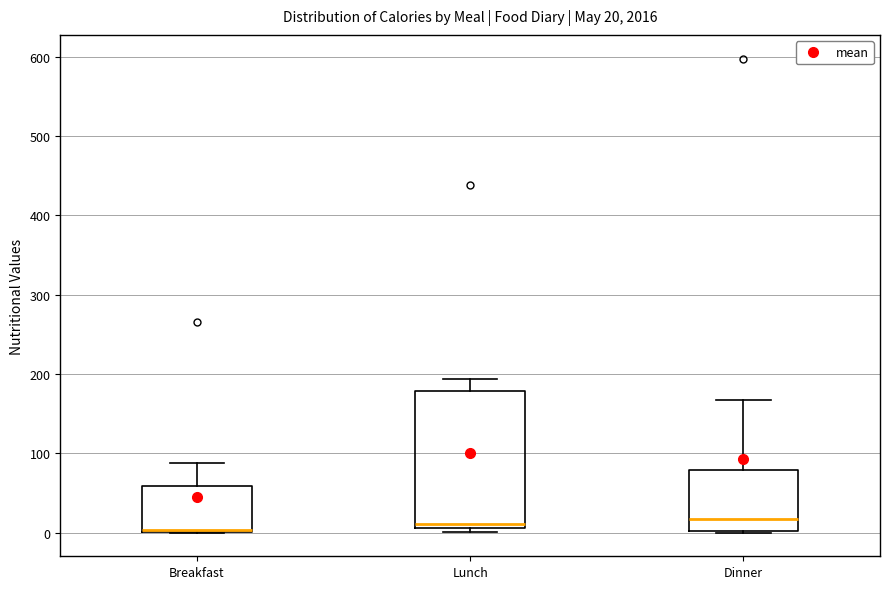

Which box is the tallest, from its lower edge to its upper edge?

Lunch